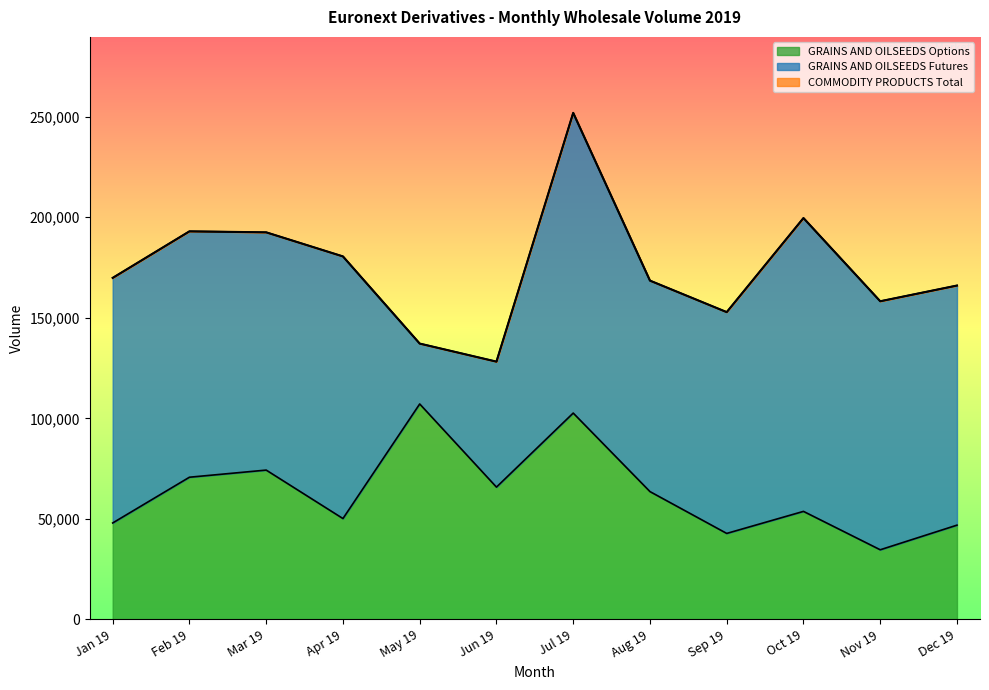

The value of GRAINS AND OILSEEDS Options at Jun 19 is 42727. True or false?

False